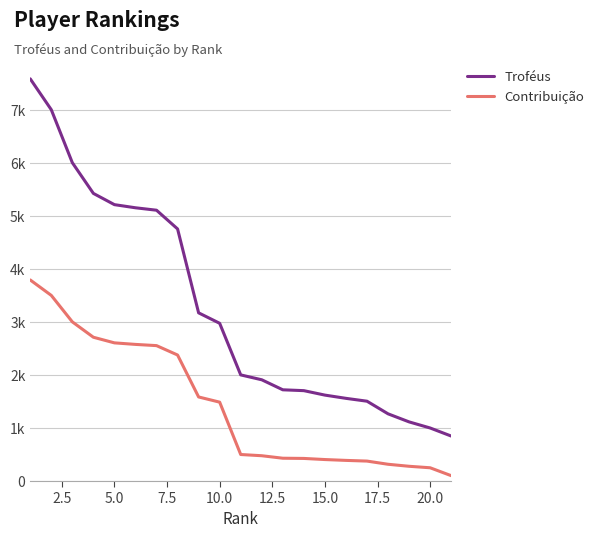

True or false: Troféus and Contribuição cross at least once.

False